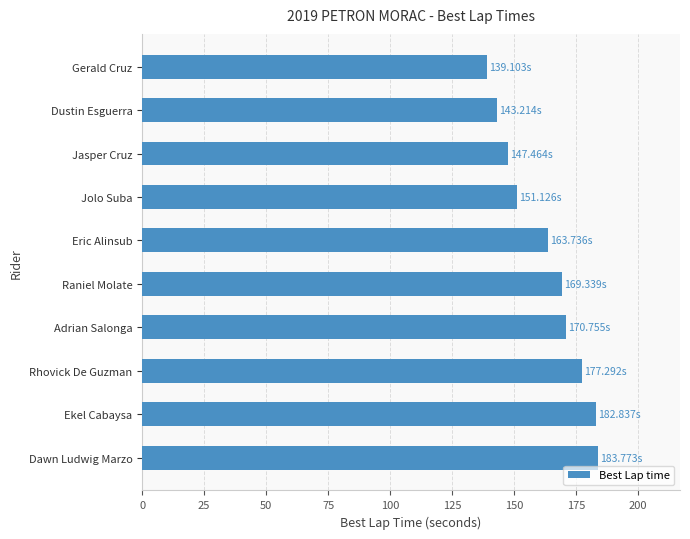

Between Jasper Cruz and Raniel Molate, which is larger?

Raniel Molate